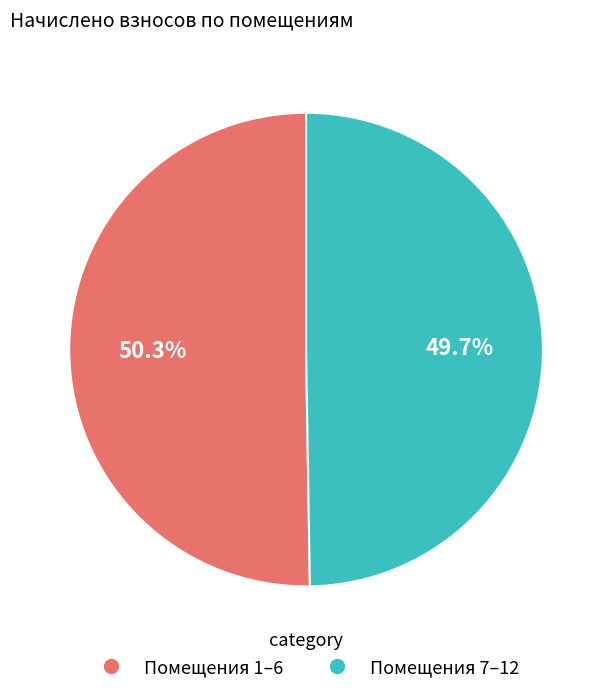

Which category has the smallest portion of the pie?

Помещения 7–12